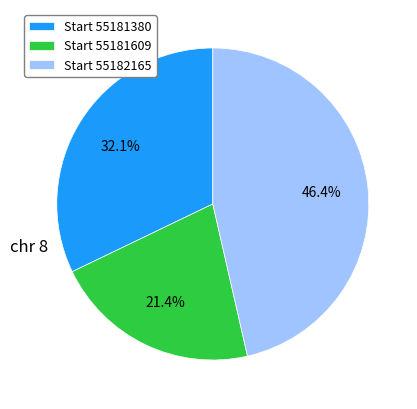

What is the total percentage of Start 55181609 and Start 55182165?

67.9%